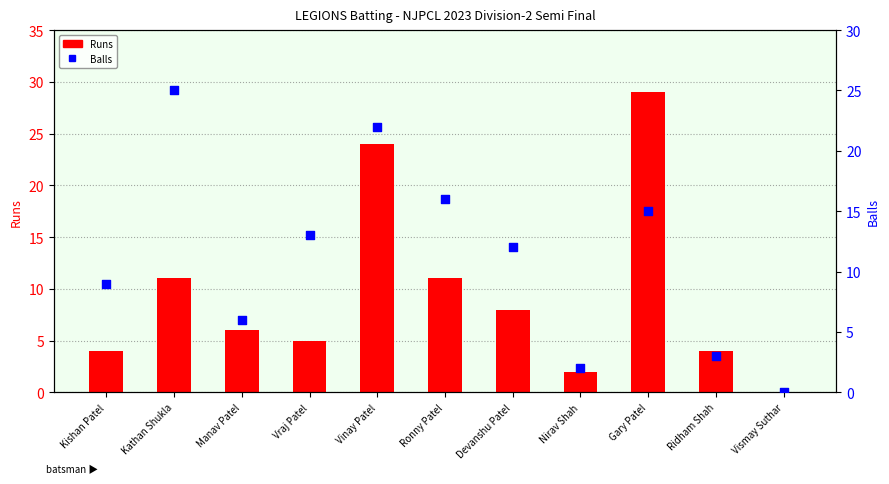

At how many categories does at least one series exceed 11?

6